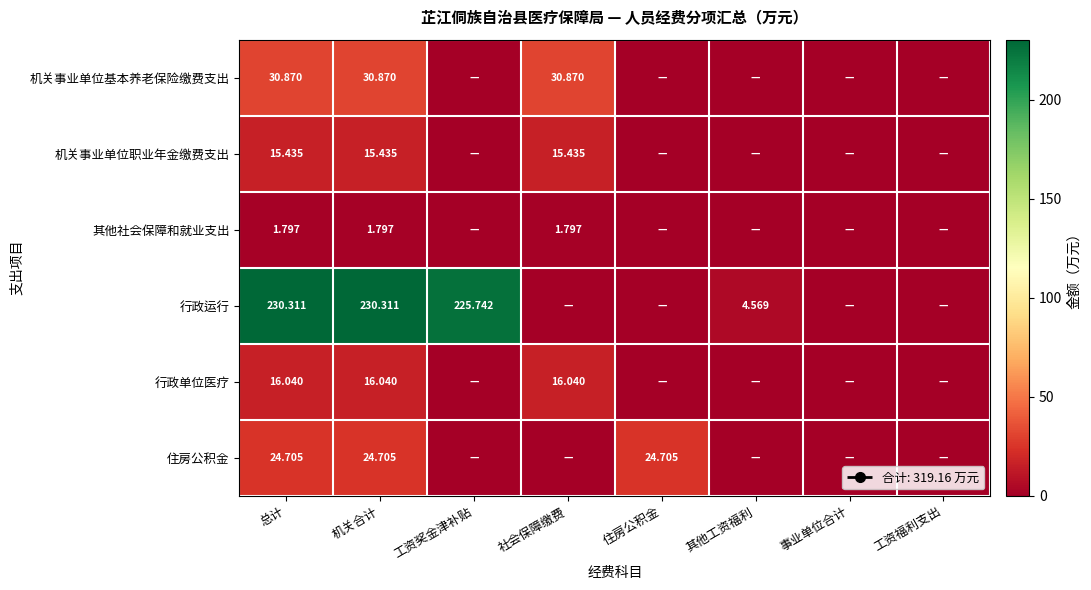

Which series has the largest total across all categories?

行政运行